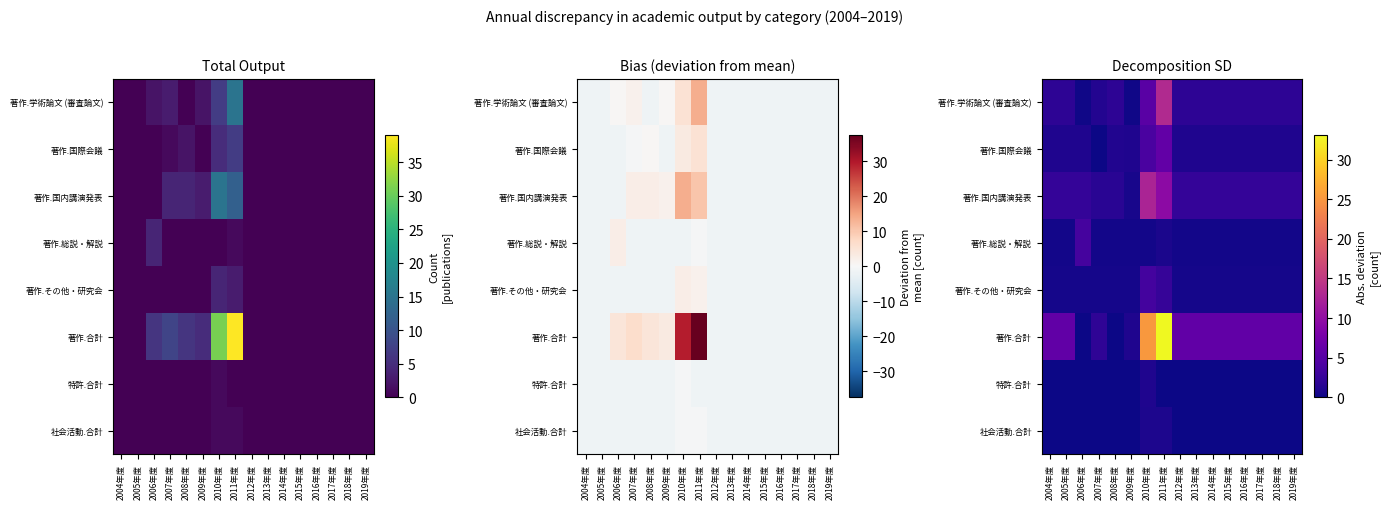

How many categories are shown in the chart?

16